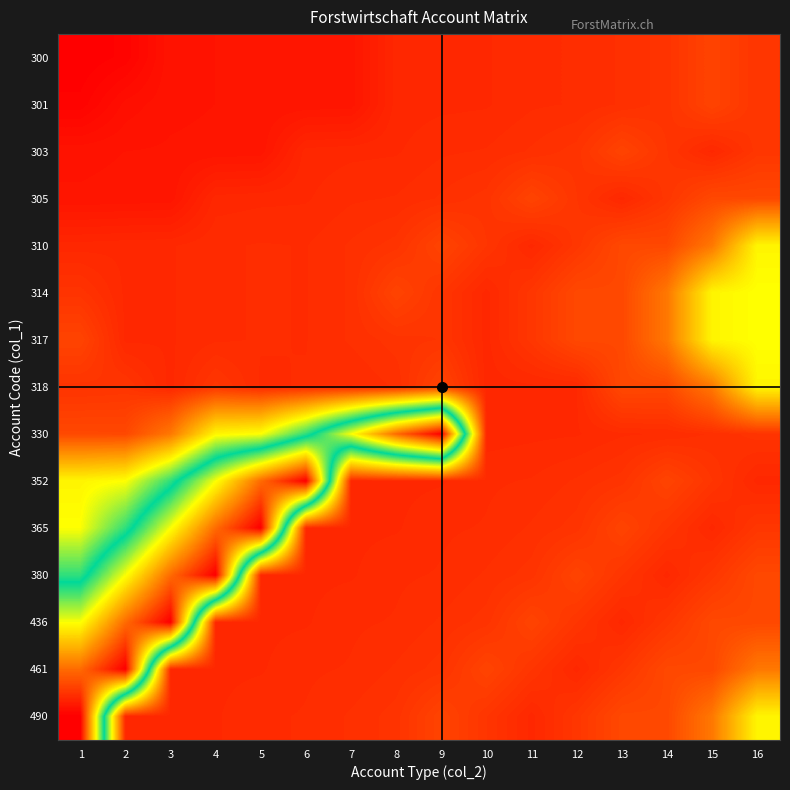

Rank the series at 15 from highest to lowest value.

314, 317, 310, 318, 490, 305, 436, 461, 300, 301, 380, 352, 330, 303, 365